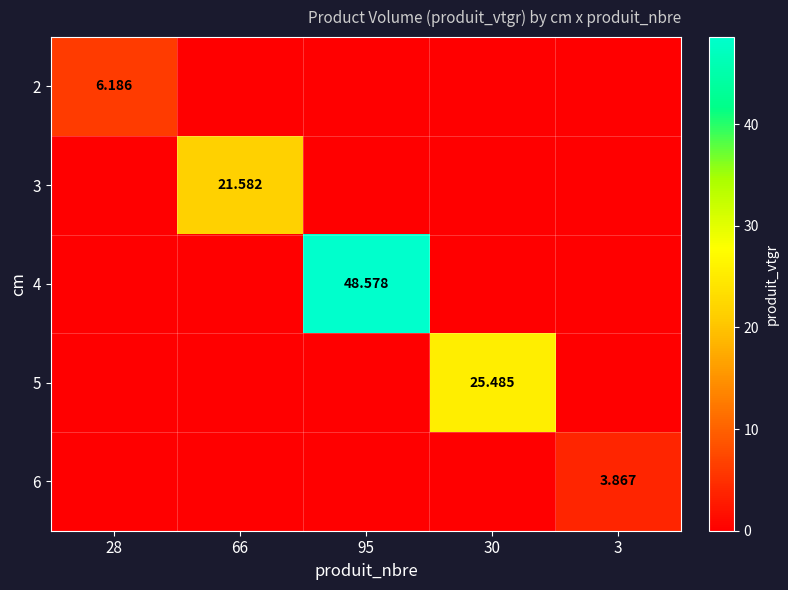

The value of 5 at 66 is 13.2. True or false?

False